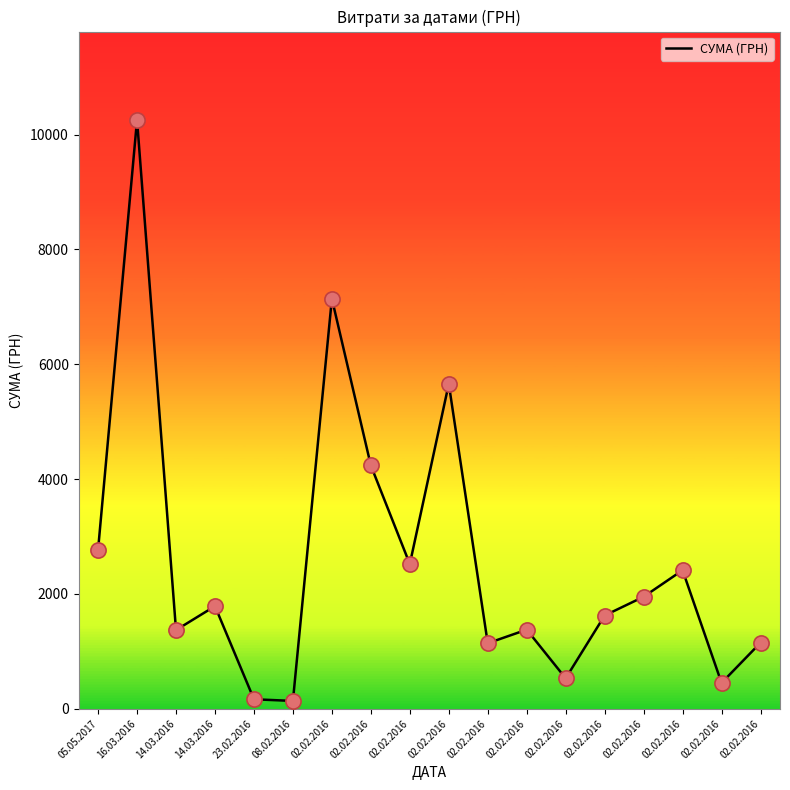

Between 02.02.2016 and 05.05.2017, which is larger?

02.02.2016